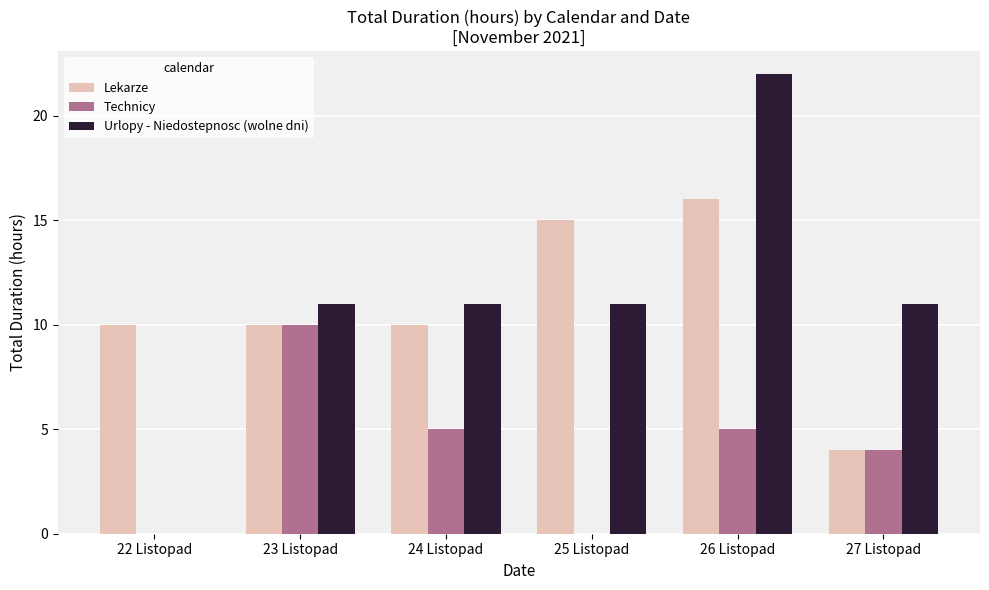

What is the sum of the Urlopy - Niedostepnosc (wolne dni) values at 23 Listopad and 22 Listopad?

11